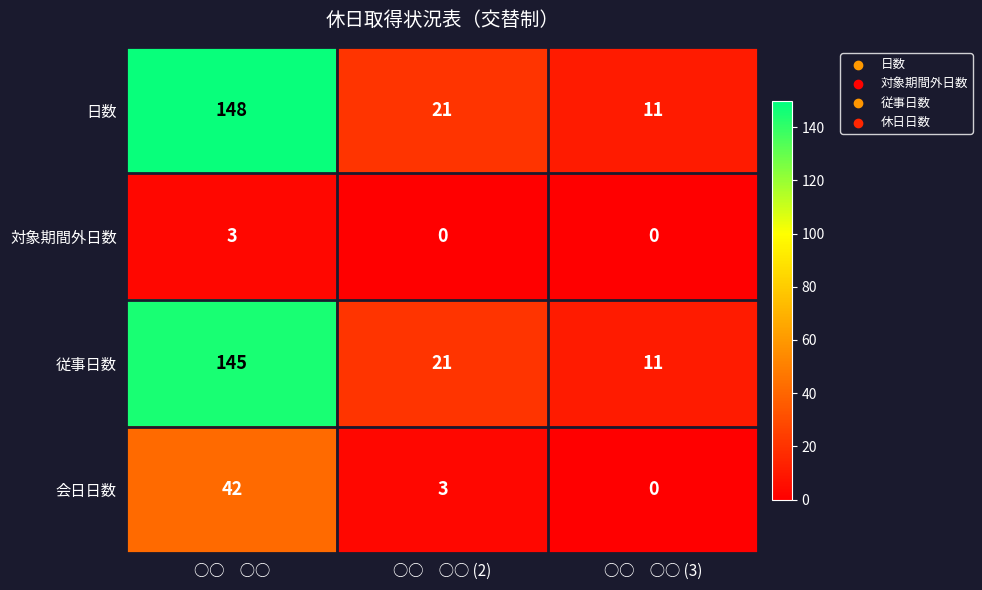

Reading right to left, extract all data points from this chart.

日数: 11	21	148
対象期間外日数: 0	0	3
従事日数: 11	21	145
会日日数: 0	3	42